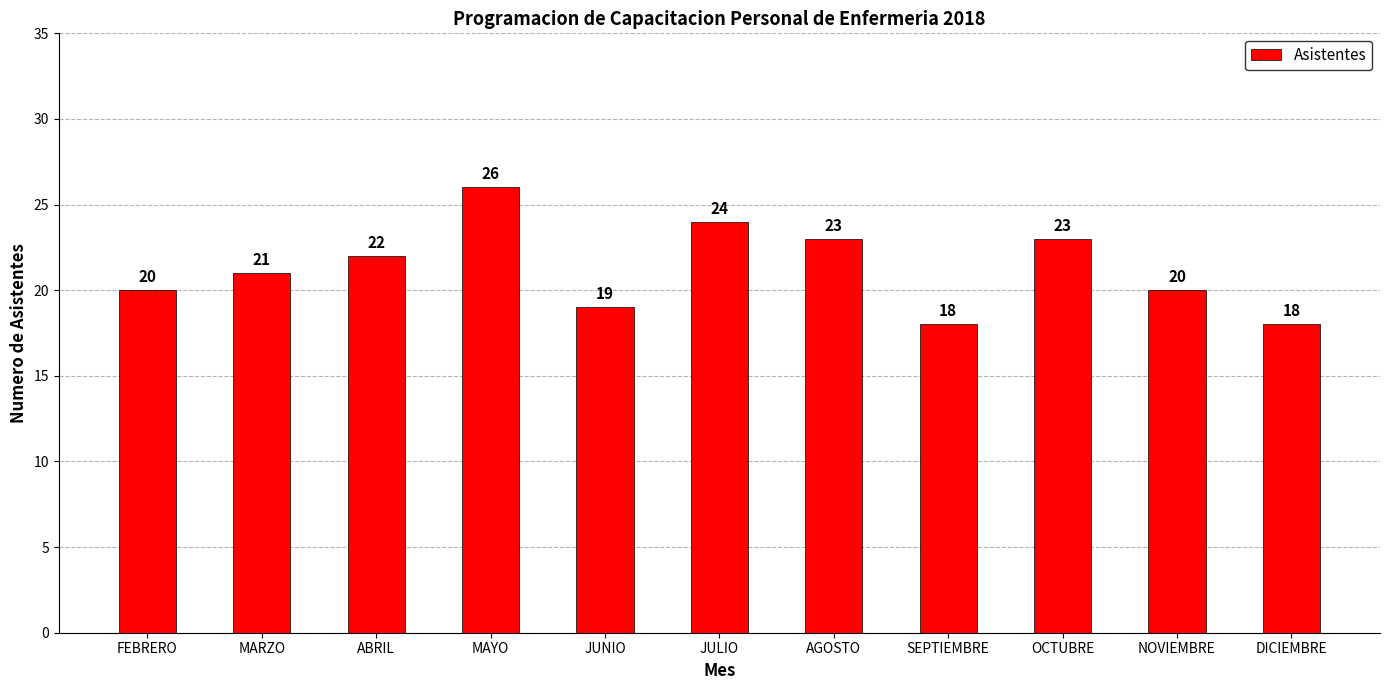

Reading right to left, transcribe all the data shown in this chart.

18	20	23	18	23	24	19	26	22	21	20